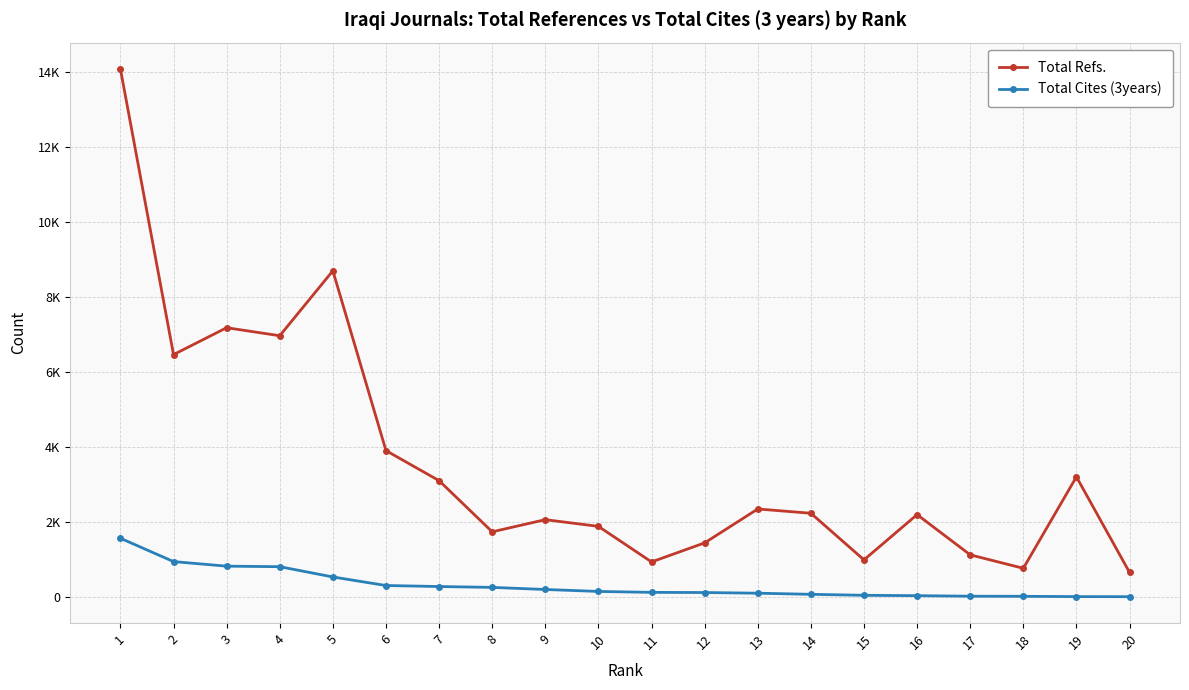

Is it true that Total Refs. equals 303 at 20?

False